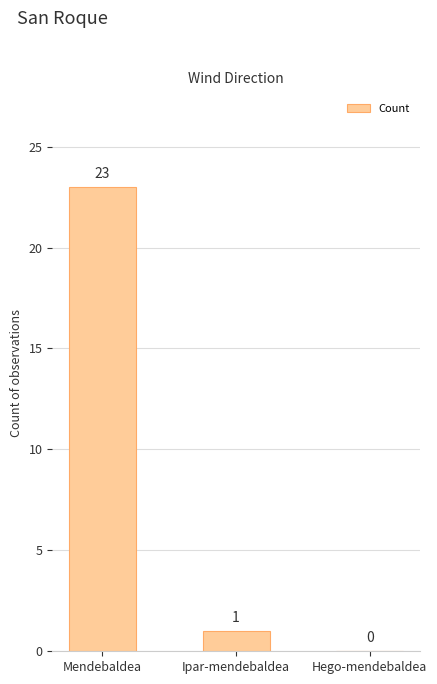

Are the bars horizontal?

No